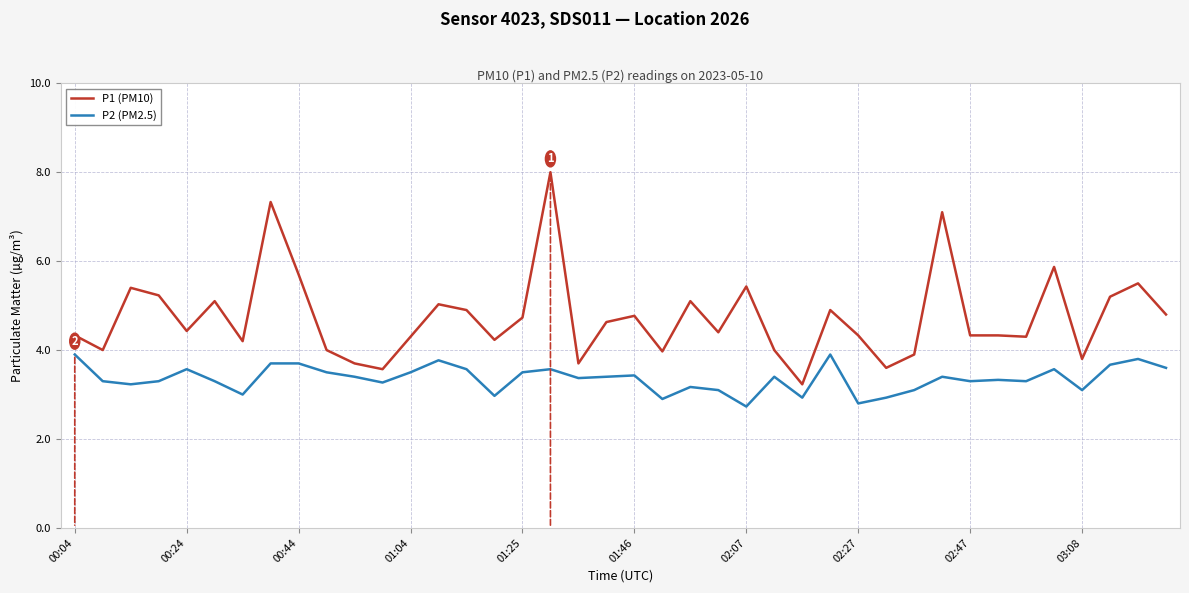

Which series has the largest total across all categories?

P1 (PM10)